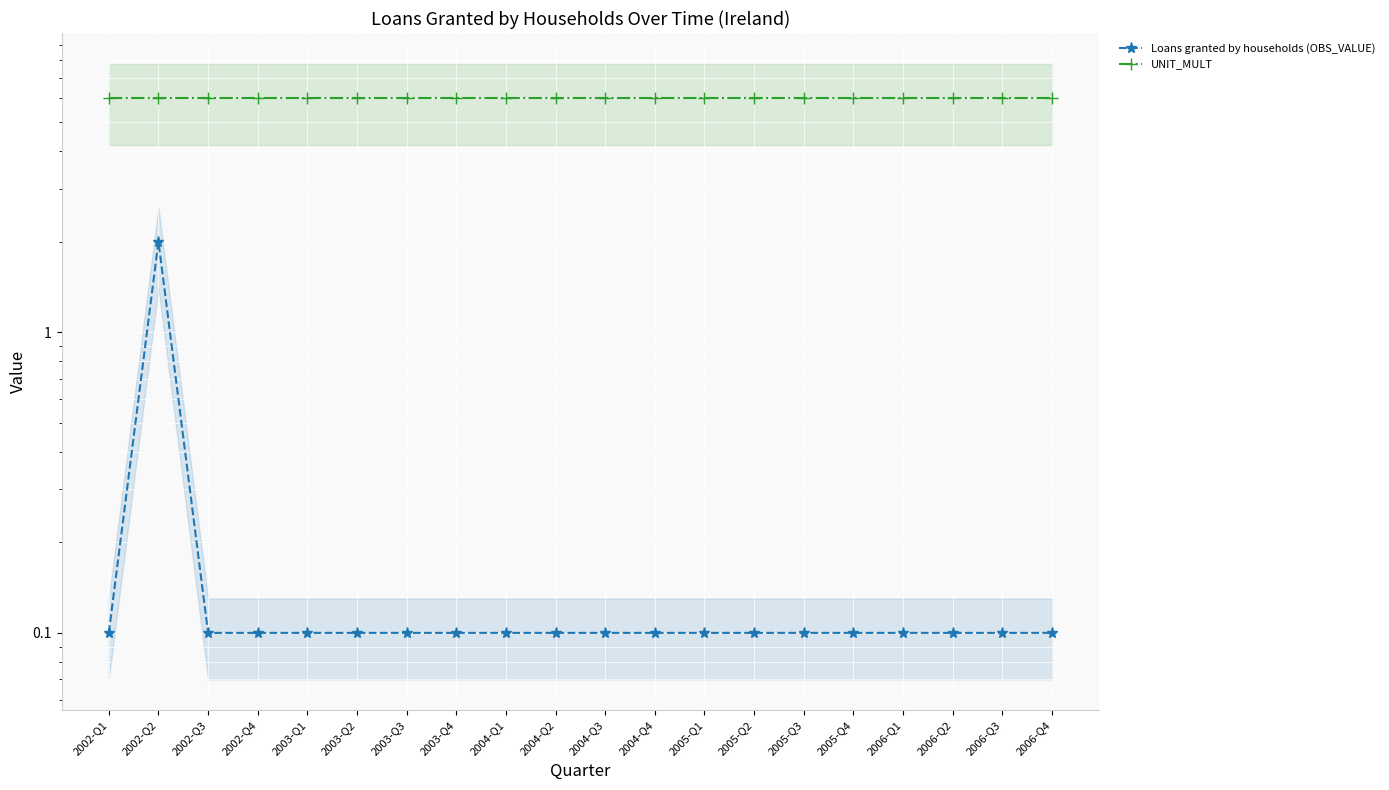

What is the label of the 11th point from the right?

2004-Q2